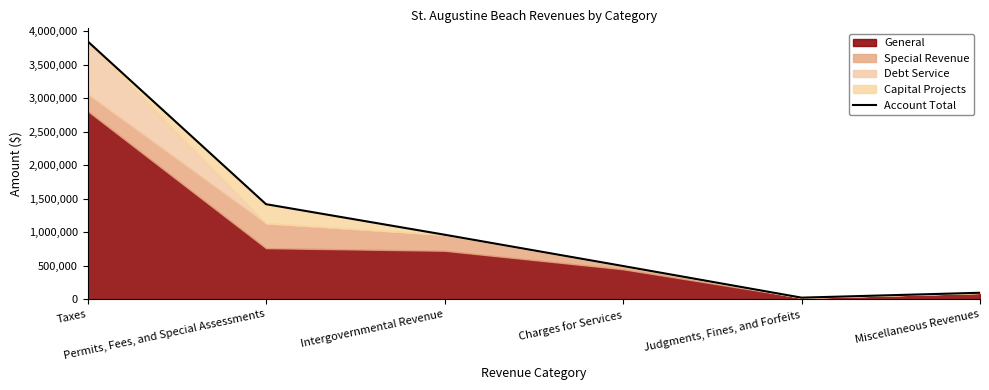

At which category does the chart reach its peak across all series?

Taxes